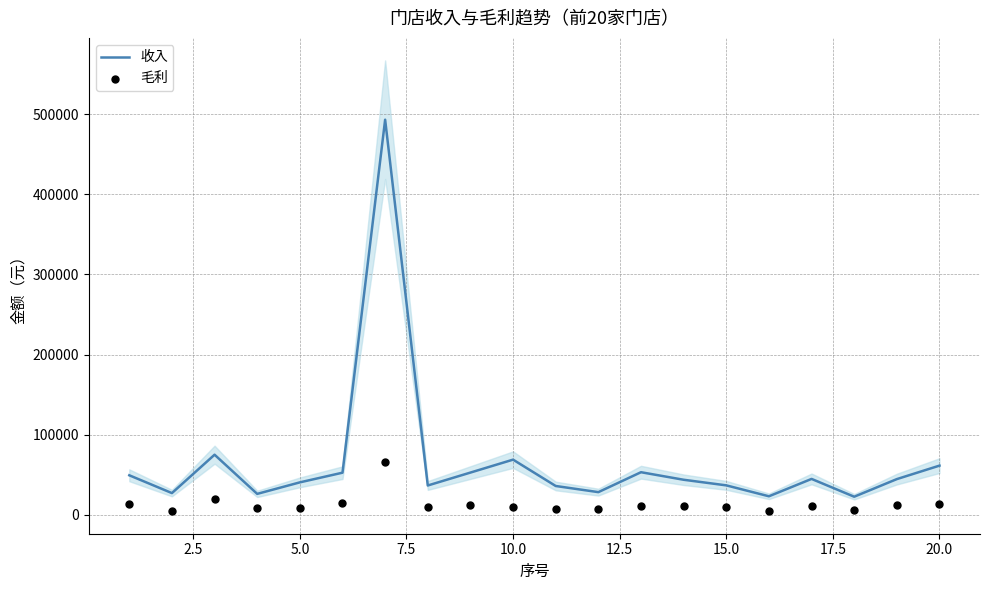

What is the maximum value for 收入?

493138.5